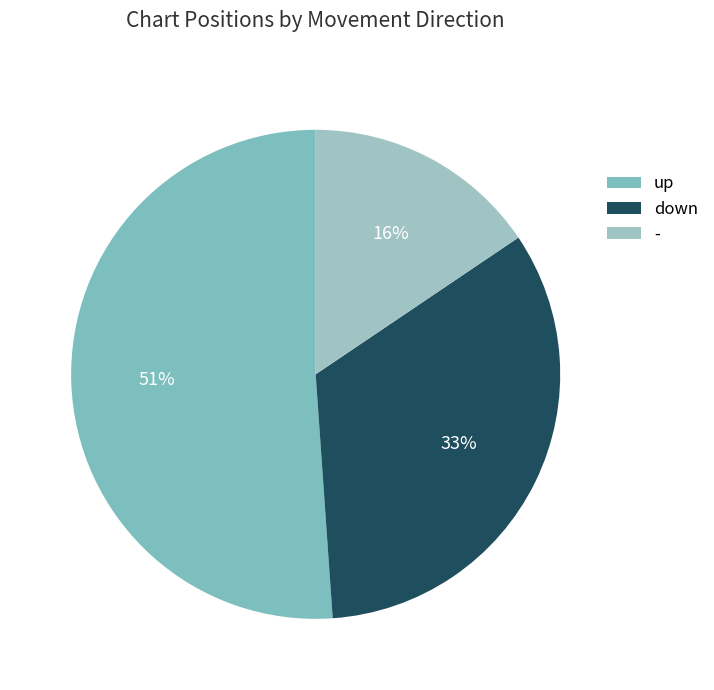

What is the ratio of the value at down to the value at -?

2.1